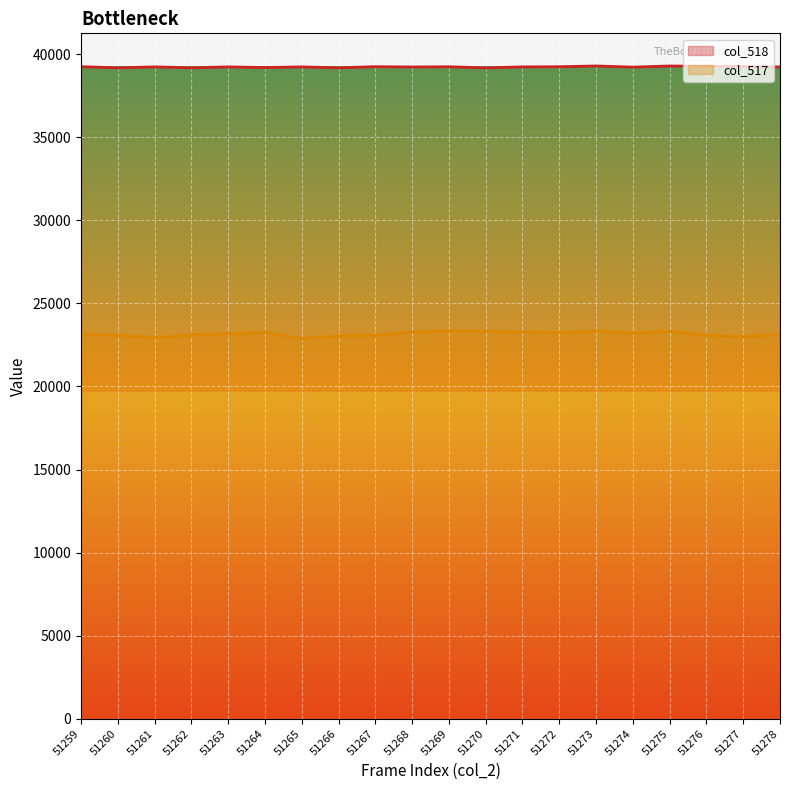

True or false: col_518_line has a value of 39184 at 51260.

True